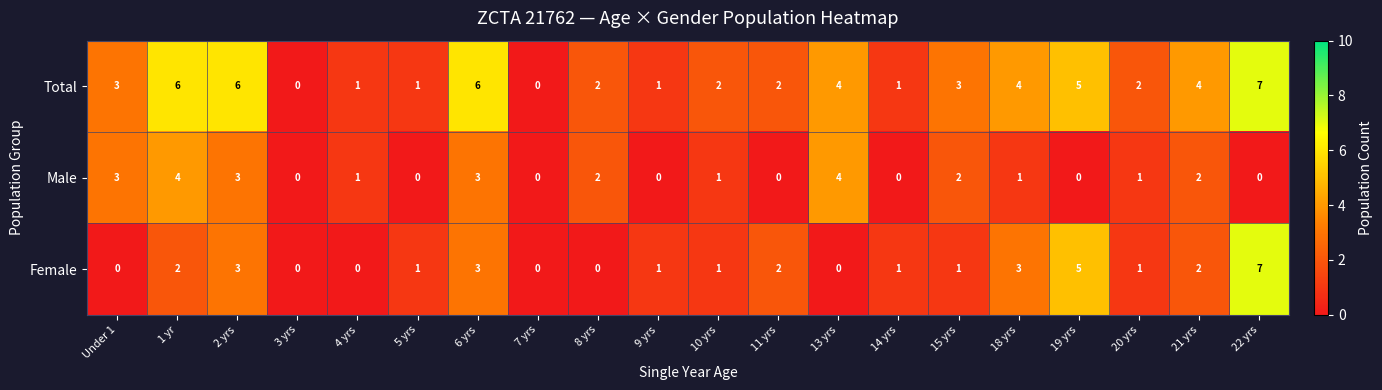

What is the spread (max minus min) of values at 9 yrs?

1